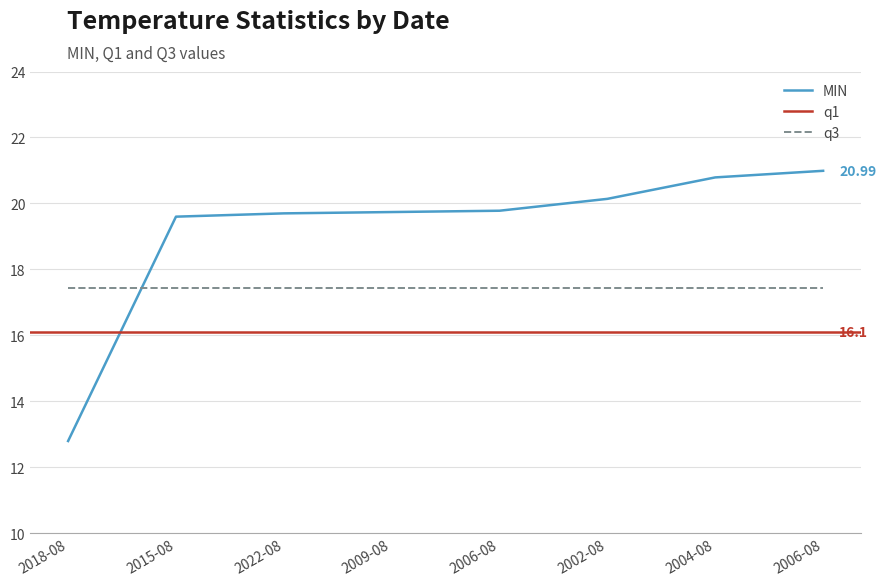

What is the difference between the maximum and minimum values in the MIN series?

8.2